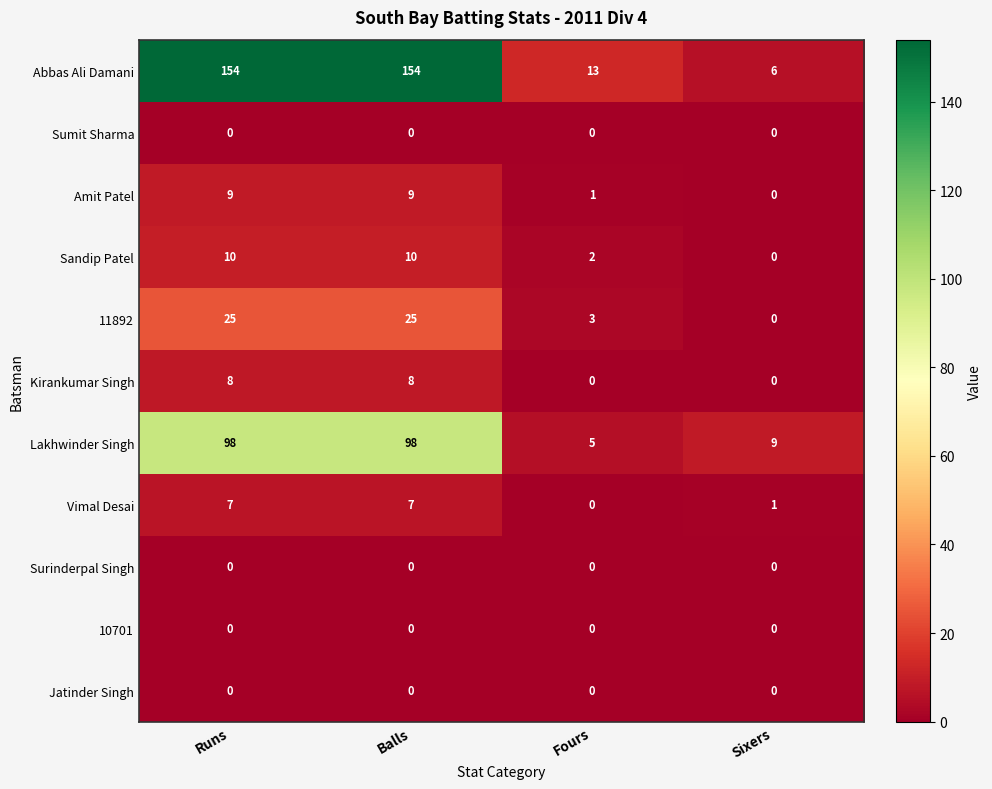

True or false: Amit Patel has a value of 0 at Sixers.

True